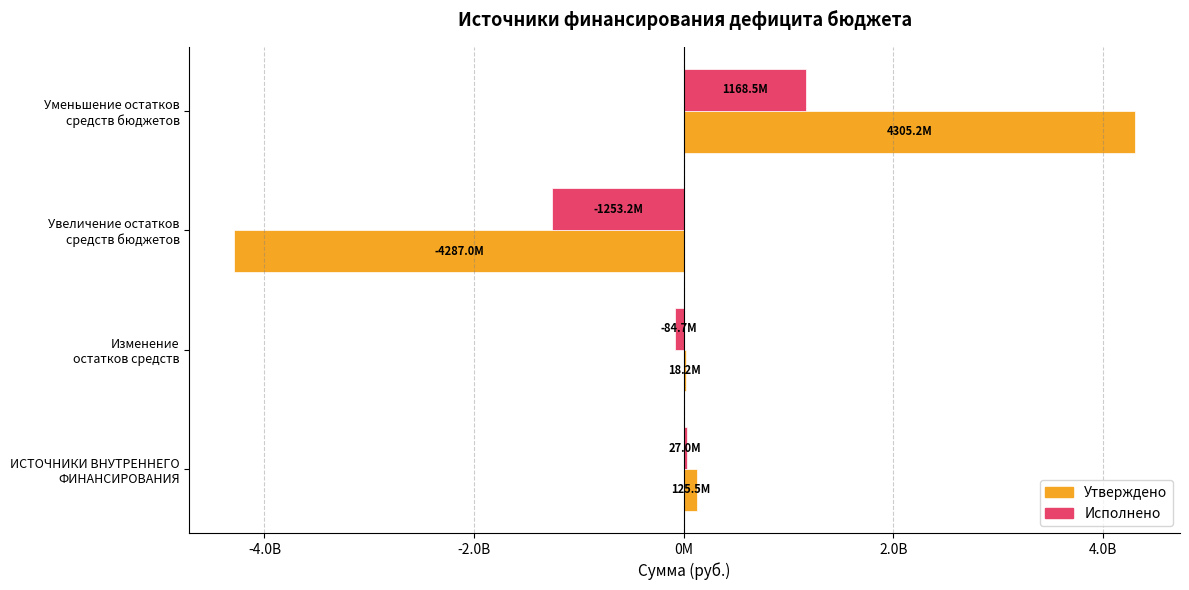

What is the difference between the maximum and minimum values in the Исполнено series?

2421667782.8